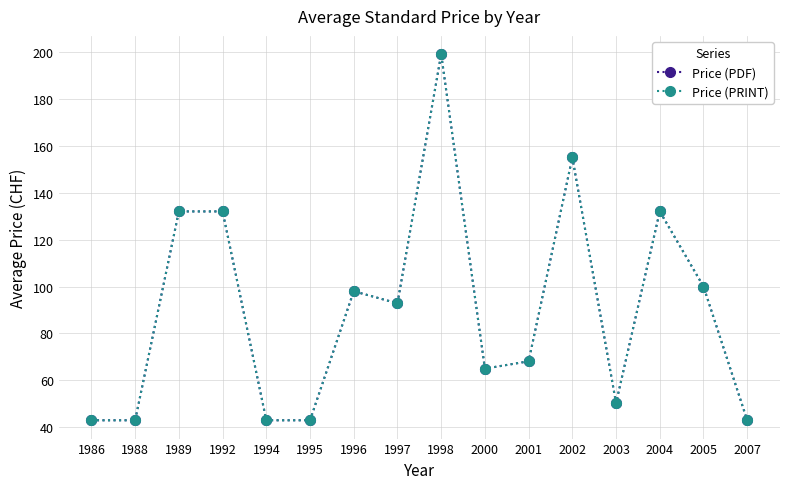

Is this an area chart (filled region under the line)?

No